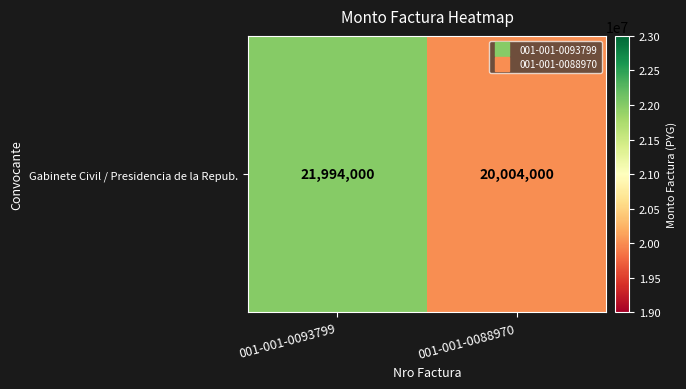

What is the change in value from 001-001-0093799 to 001-001-0088970?

-1990000